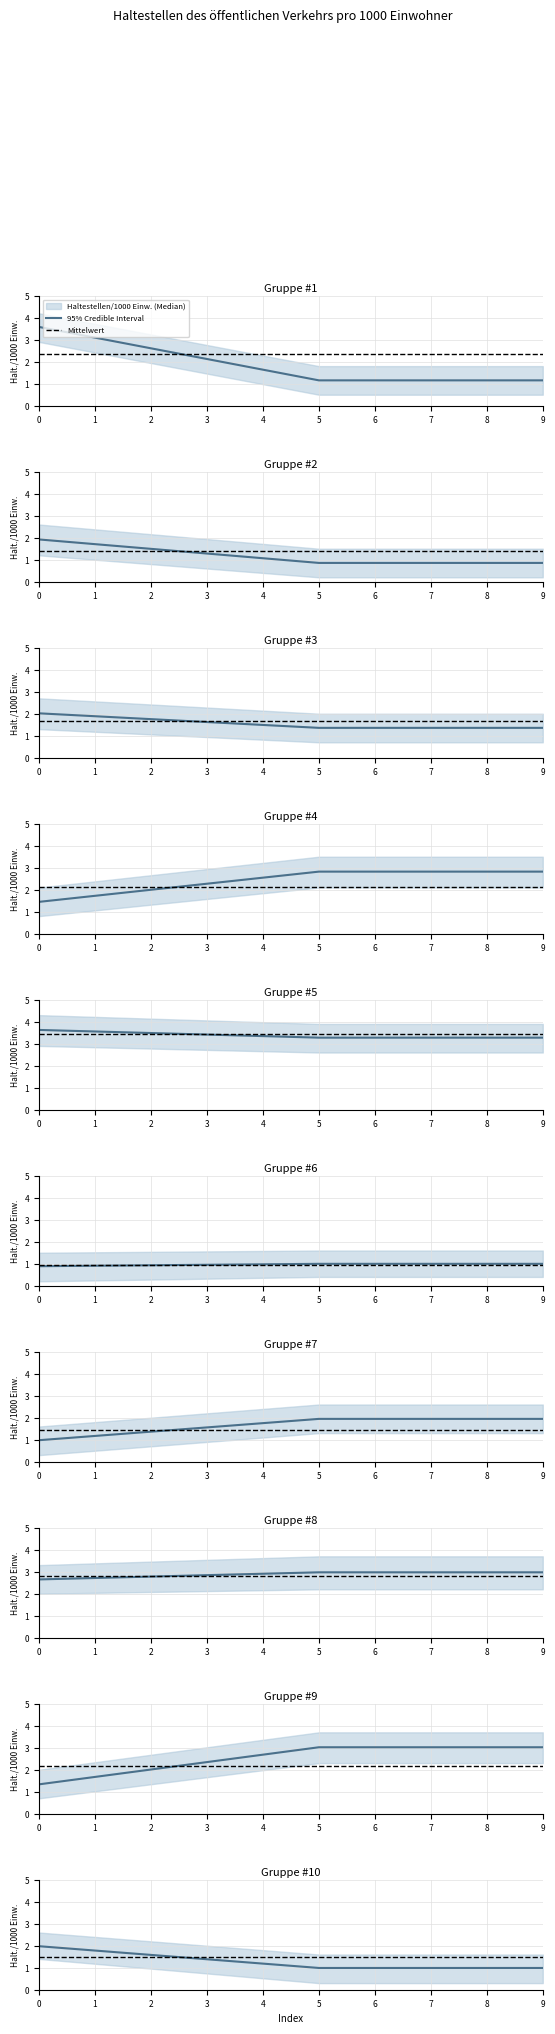

How many lines are shown in the chart?

1